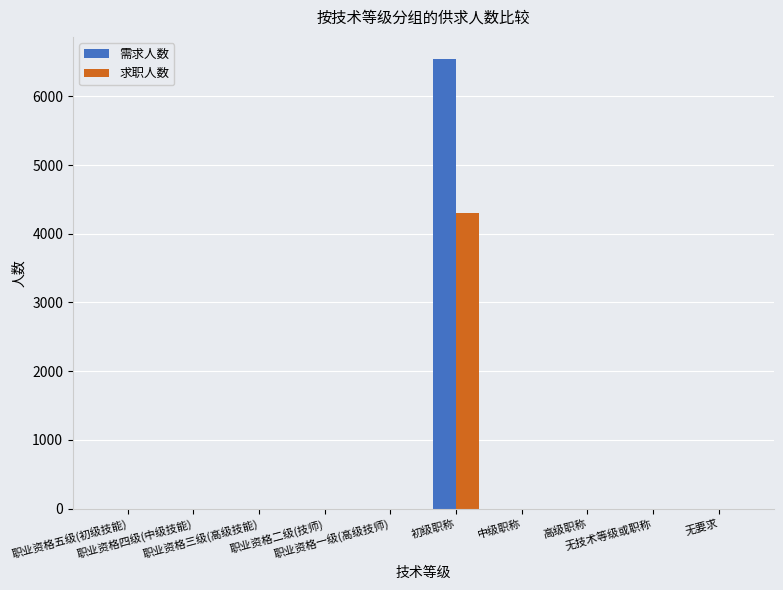

Reading left to right, what are all the values shown in this chart?

需求人数: 0	0	0	0	0	6539	0	0	0	0
求职人数: 0	0	0	0	0	4303	0	0	0	0